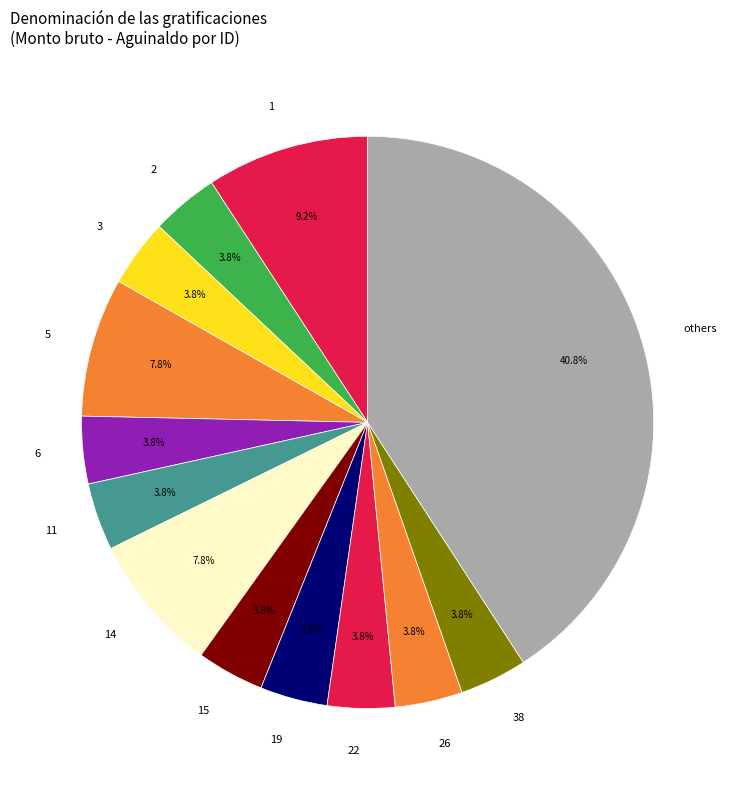

To the nearest percent, what is the combined percentage of 2 and 5?

12%